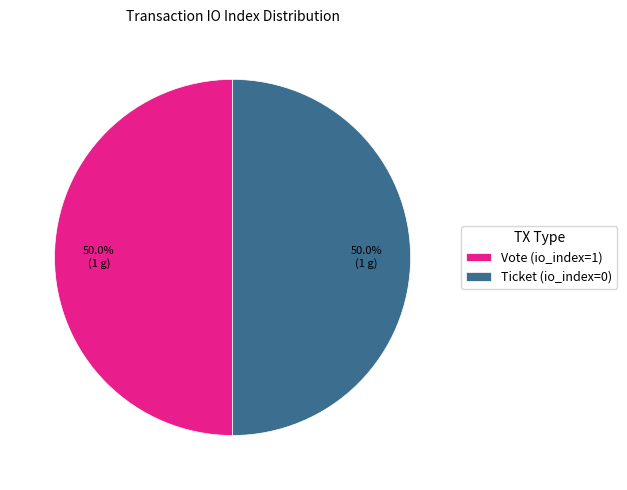

How many segments does this pie chart have?

2